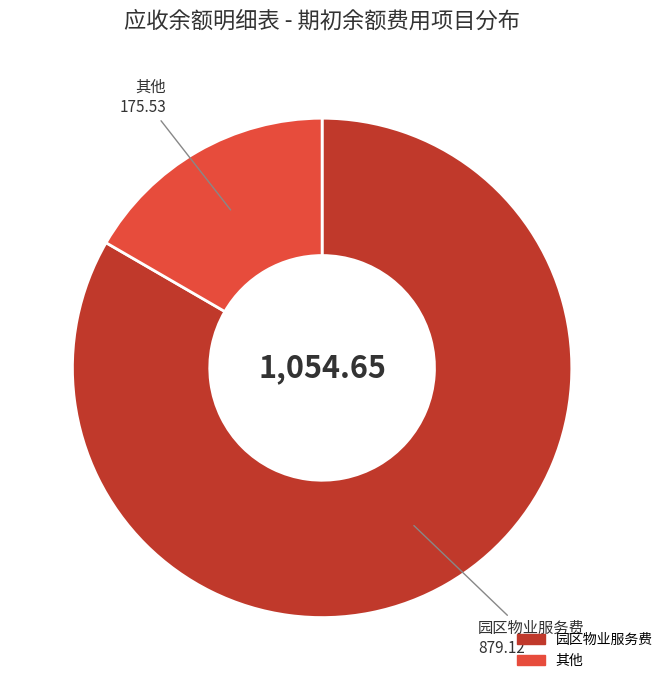

Is there a majority slice in this chart?

Yes